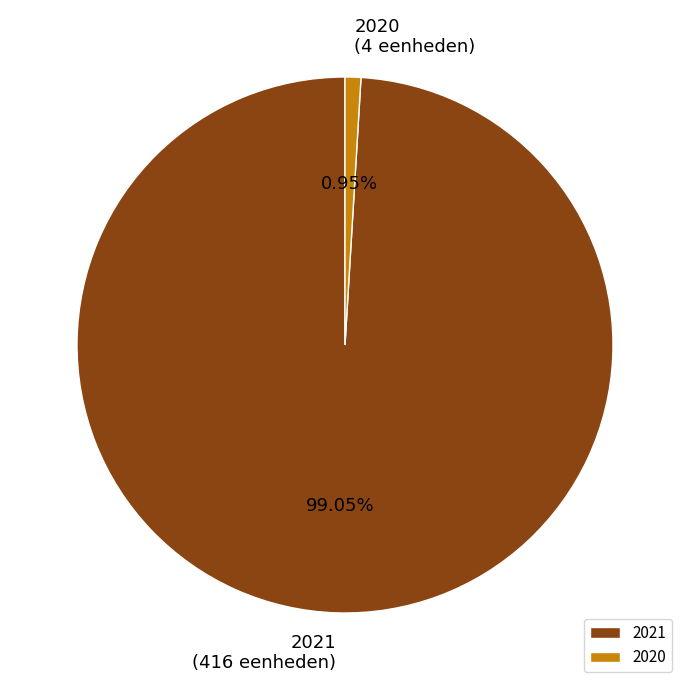

What is the largest slice in the pie chart?

2021